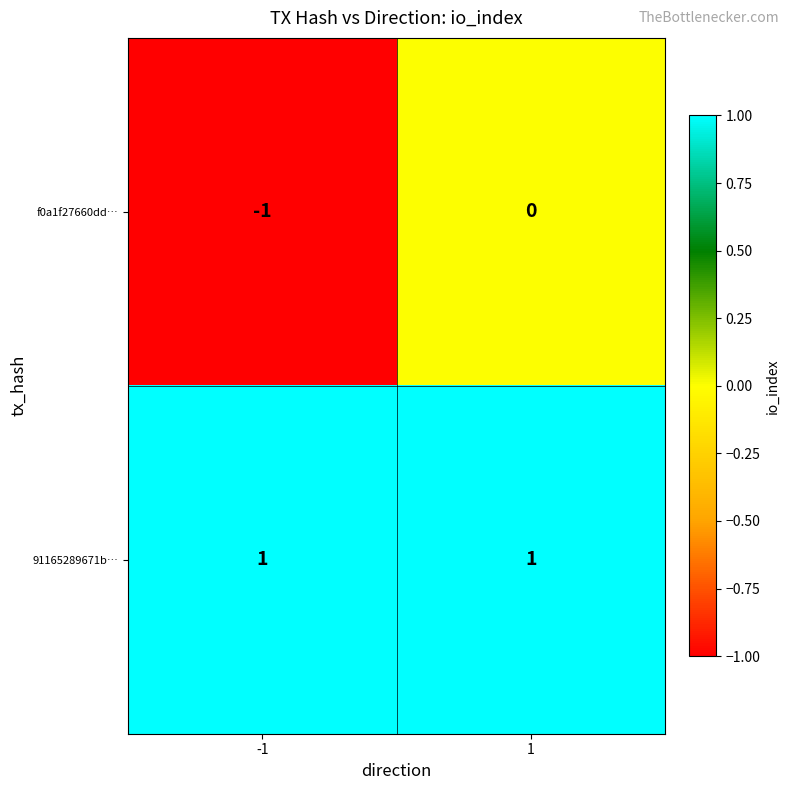

What is the difference between the highest and lowest values at 1?

1